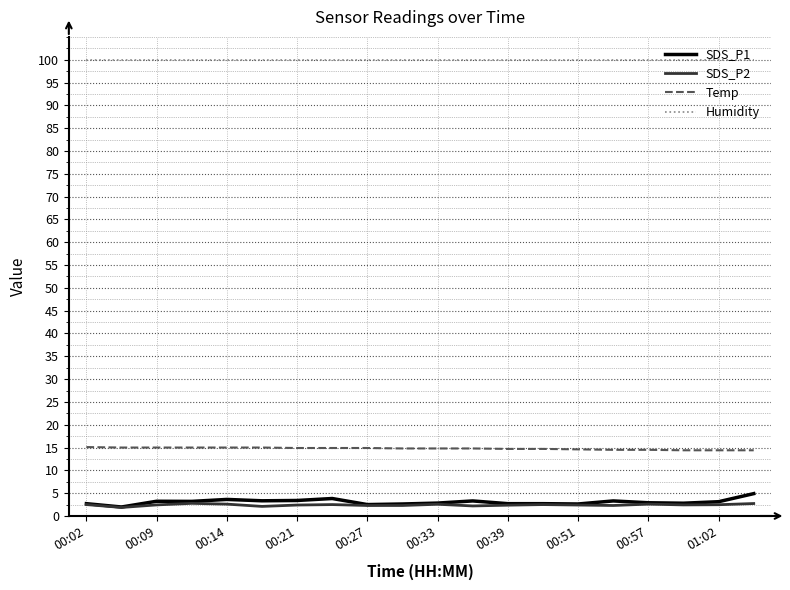

What is the maximum value shown in the chart?

99.9